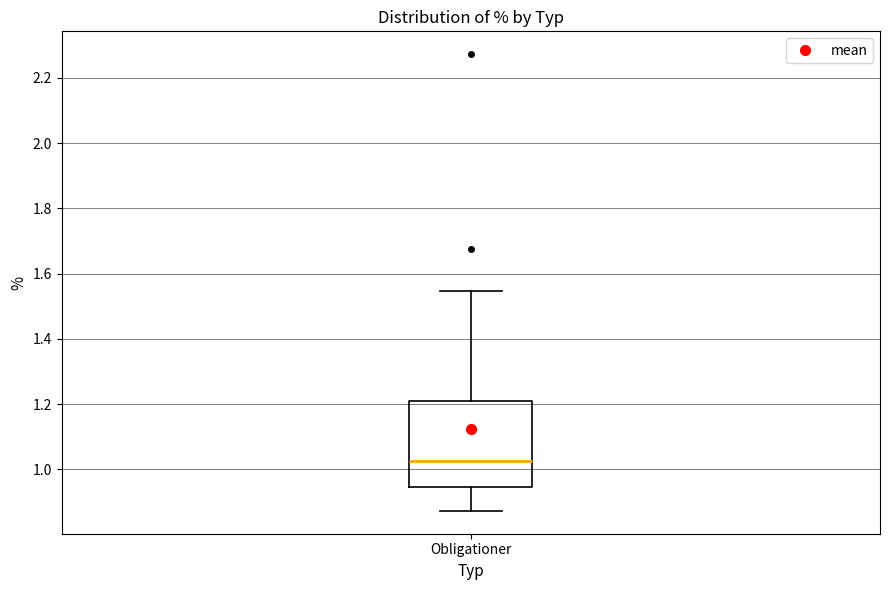

Where is the lower edge of the box for Obligationer on the y-axis? The values are not printed on the chart, so give them approximately, as read against the axis.

0.94